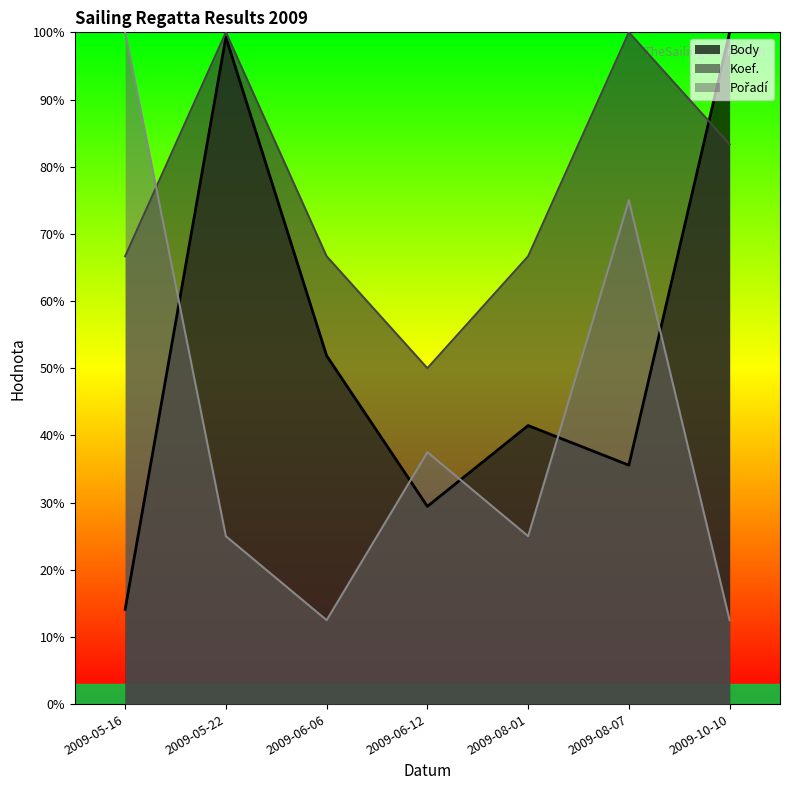

Rank the series at 2009-06-06 from highest to lowest value.

Koef., Body, Pořadí